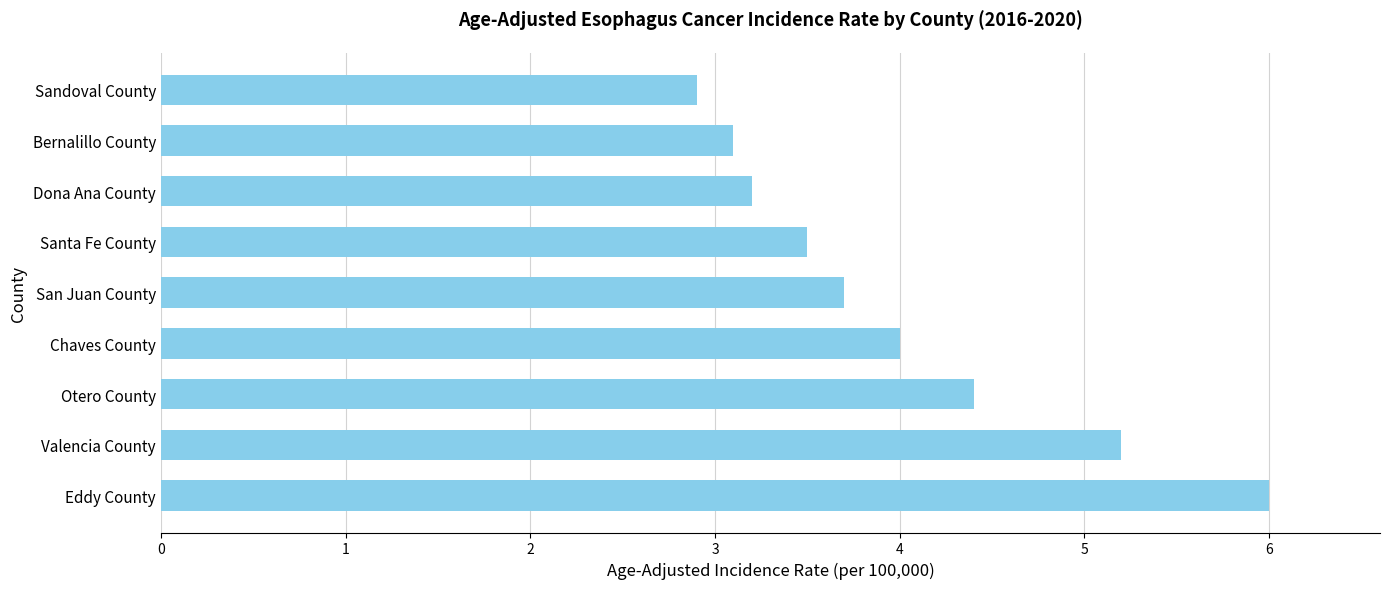

How many bars are there in total?

9